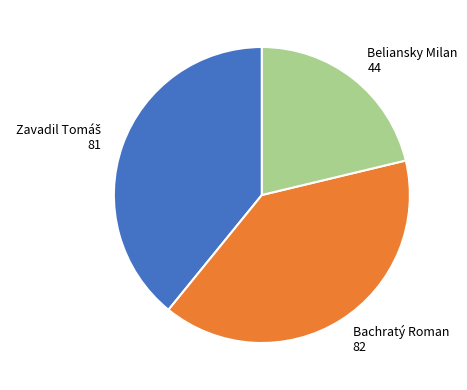

True or false: Bachratý Roman accounts for 40% of the total.

True